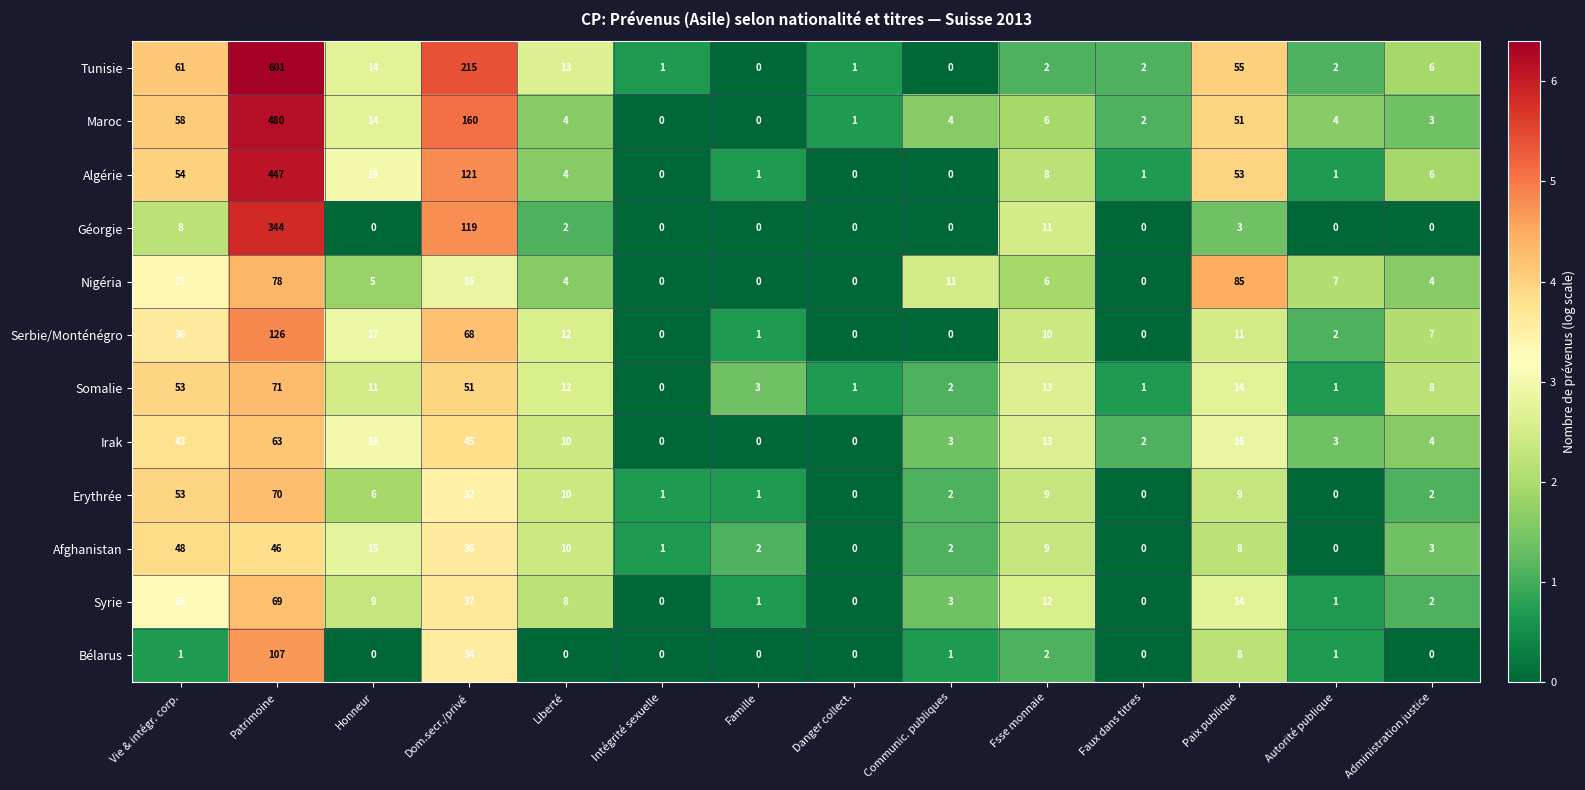

Read the Somalie value at Honneur.

11